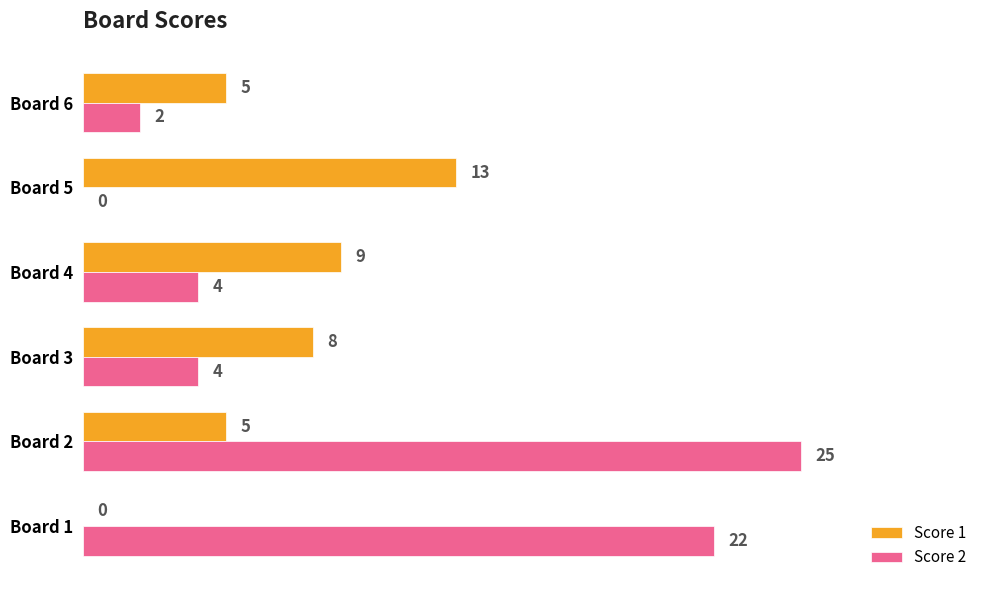

Between Board 3 and Board 5, which series saw the biggest shift?

Score 1